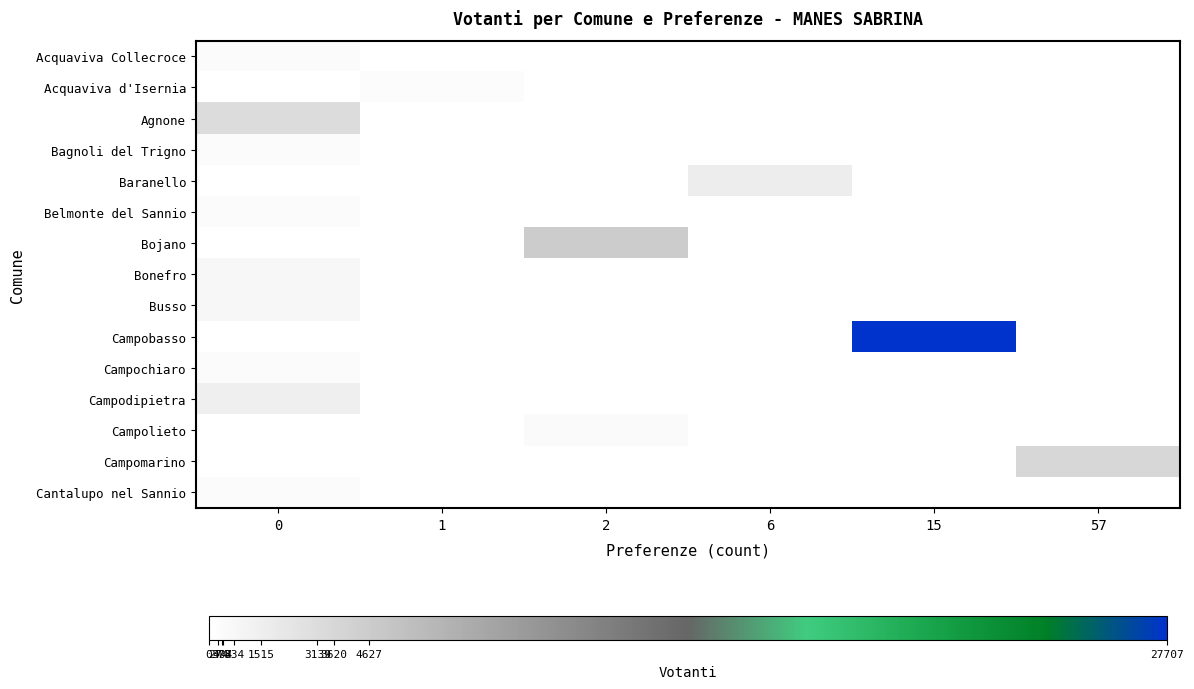

Rank the series at 0 from lowest to highest value.

Acquaviva d'Isernia, Baranello, Bojano, Campobasso, Campolieto, Campomarino, Campochiaro, Acquaviva Collecroce, Cantalupo nel Sannio, Bagnoli del Trigno, Belmonte del Sannio, Busso, Bonefro, Campodipietra, Agnone